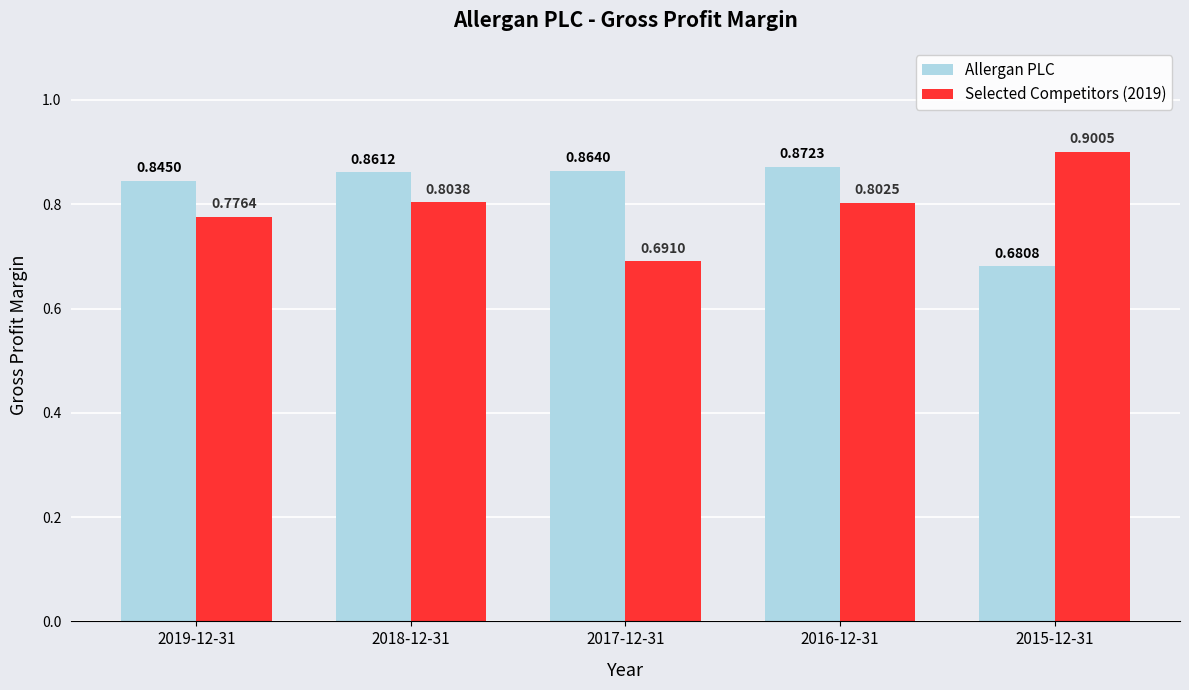

List the series in order of their peak value, highest first.

Selected Competitors (2019), Allergan PLC